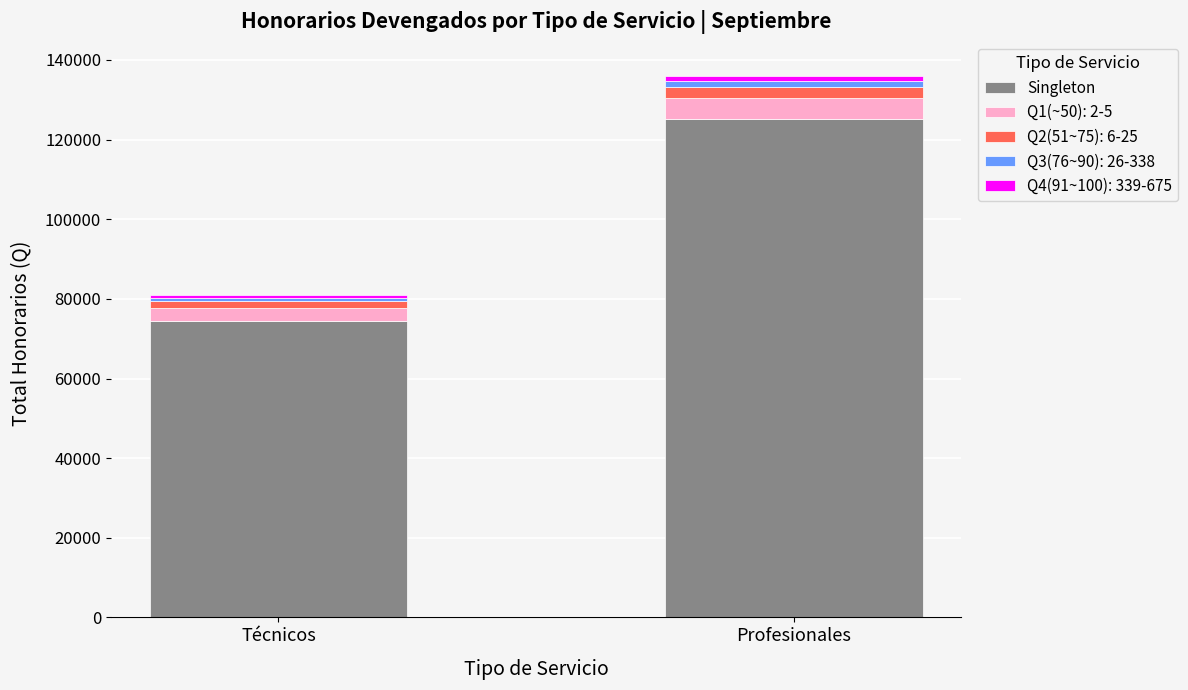

Is it true that Singleton equals 74520 at Técnicos?

True